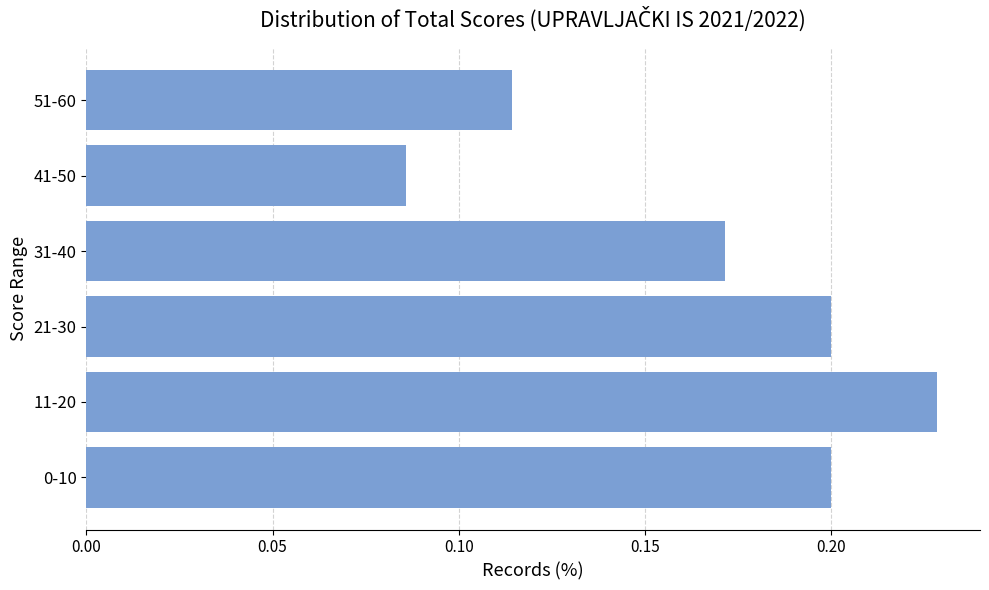

The chart shows a value of 0.1 at 11-20. True or false?

False